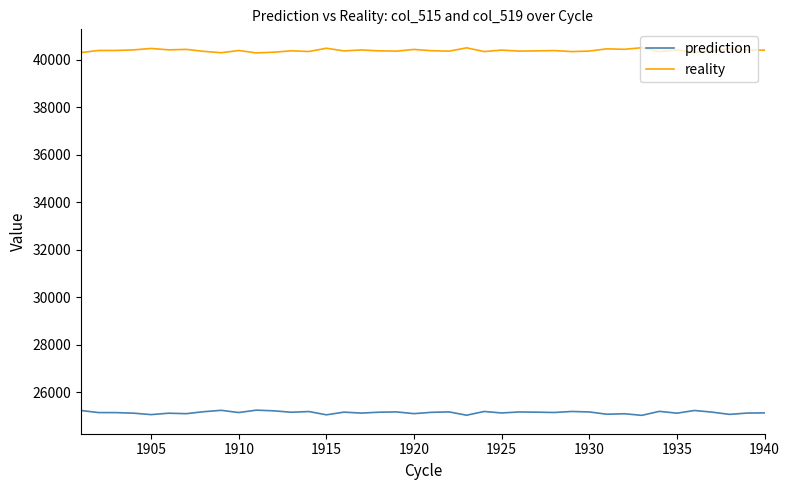

Which series has the largest total across all categories?

reality